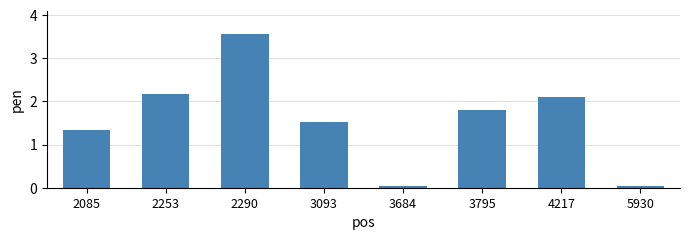

The value at 2290 is 1.6. True or false?

False